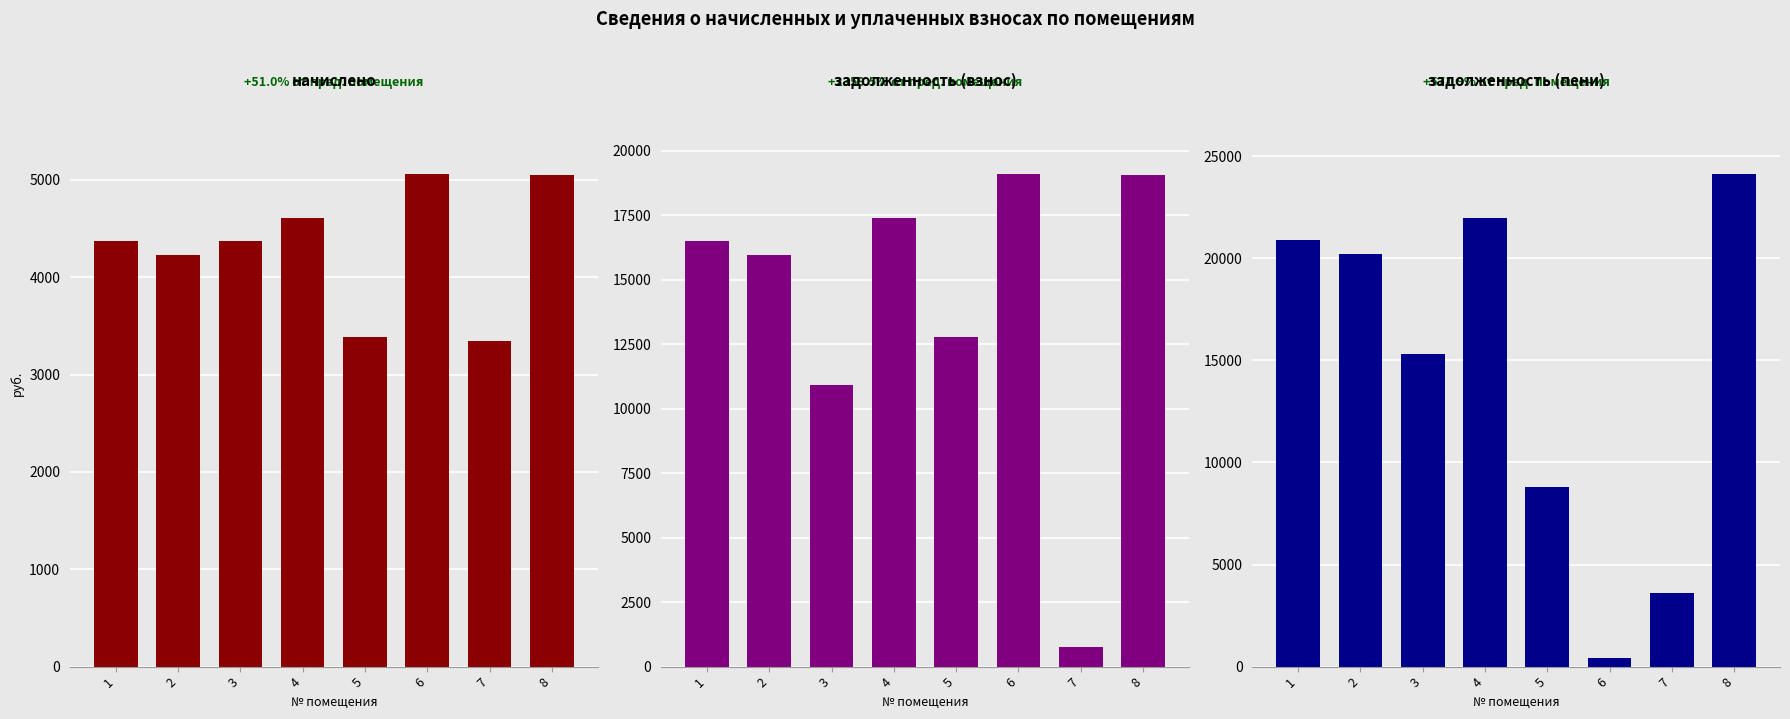

True or false: задолженность (пени) has a value of 12919.5 at 8.

False